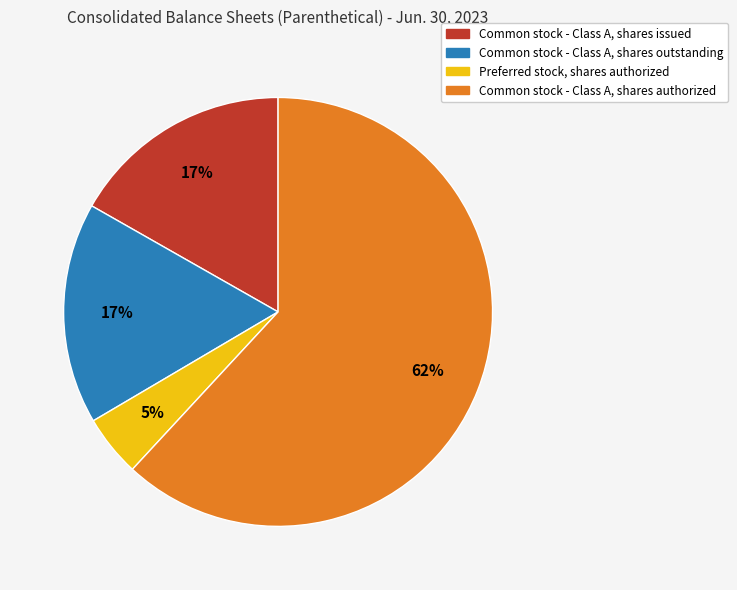

True or false: Common stock - Class A, shares issued accounts for 4% of the total.

False